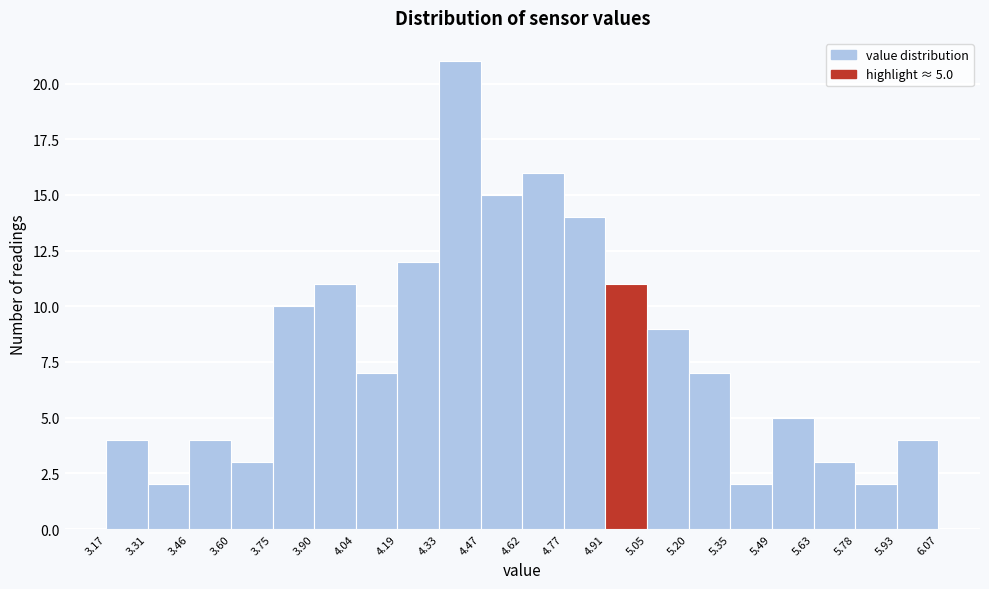

Which range on the x-axis has the tallest bar?

4.33 to 4.47